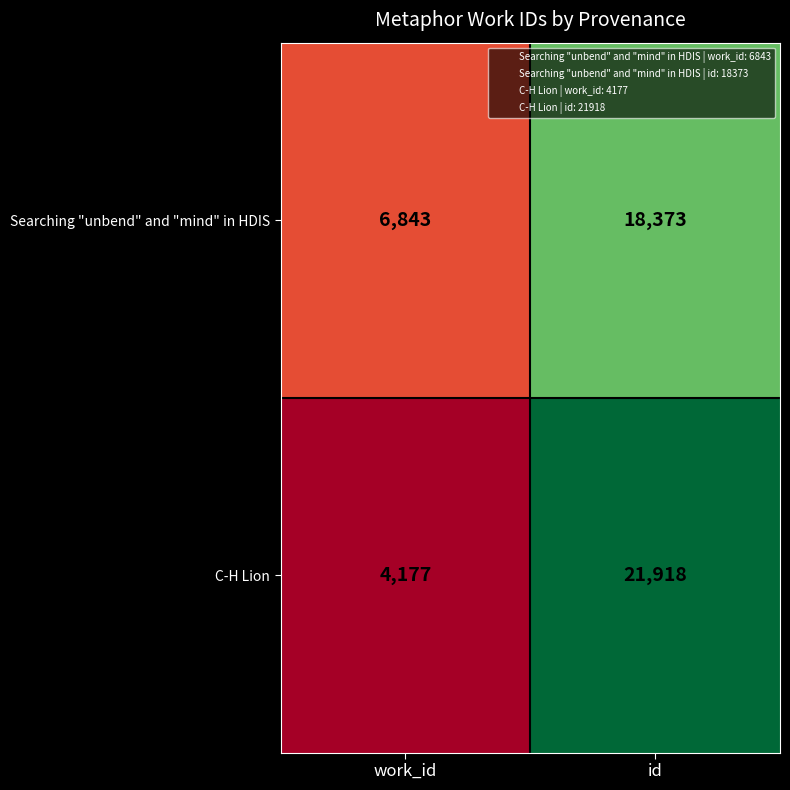

What is the difference between the maximum and minimum values in the Searching "unbend" and "mind" in HDIS series?

11530